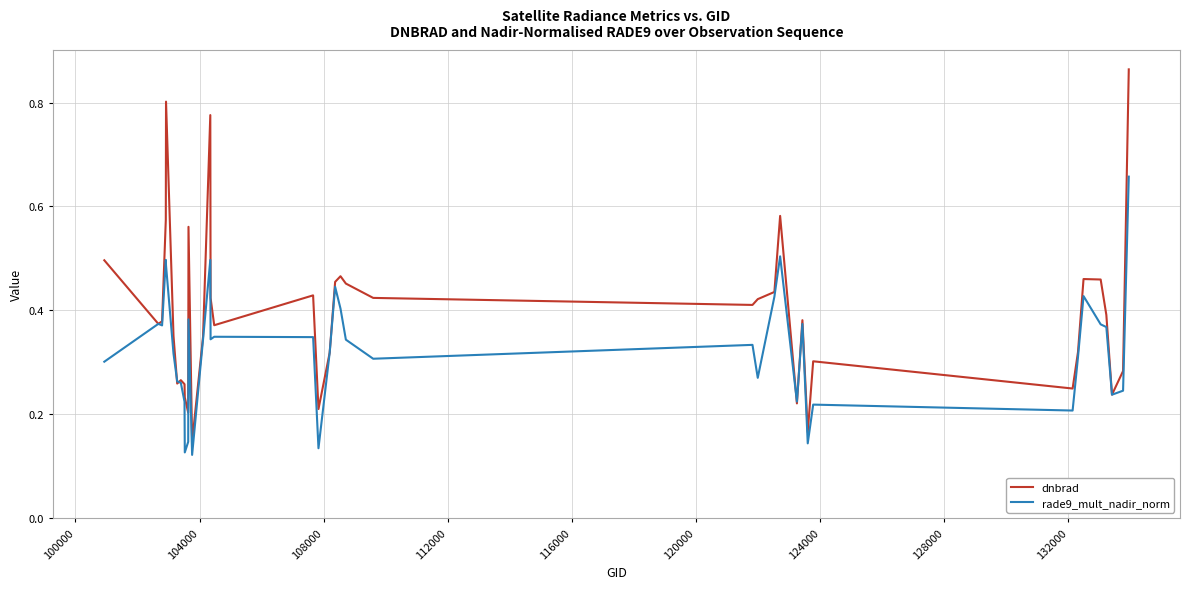

List the series in order of their peak value, highest first.

dnbrad, rade9_mult_nadir_norm